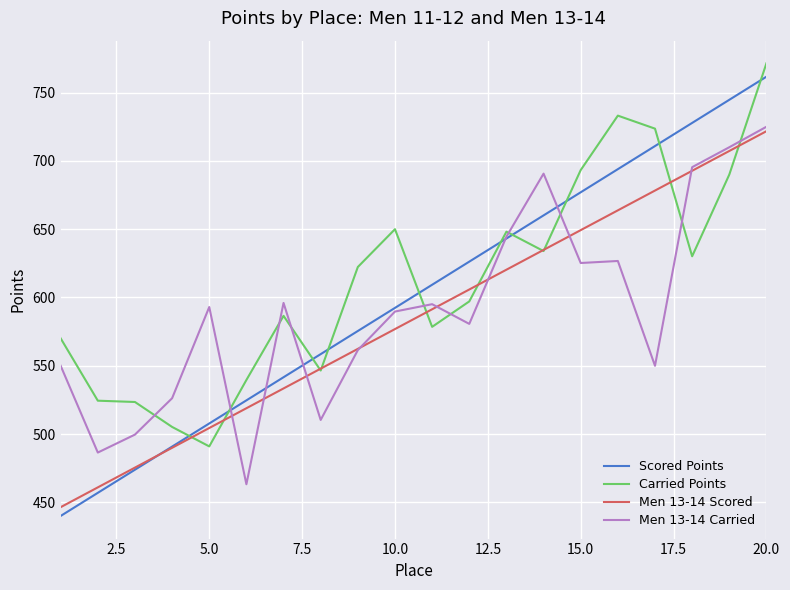

How many lines are shown in the chart?

4